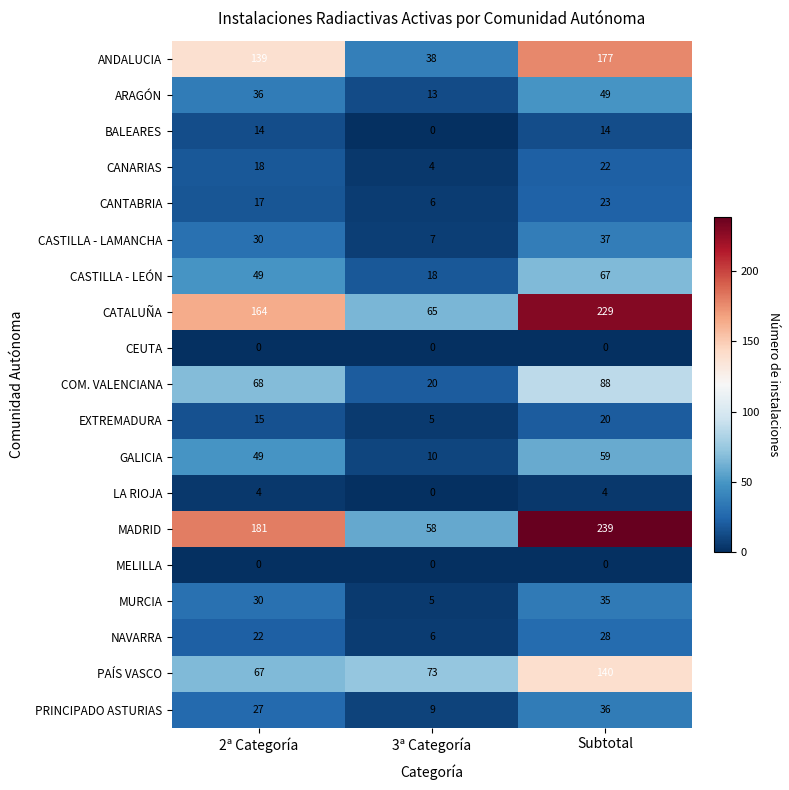

What is the total value across all series at Subtotal?

1267